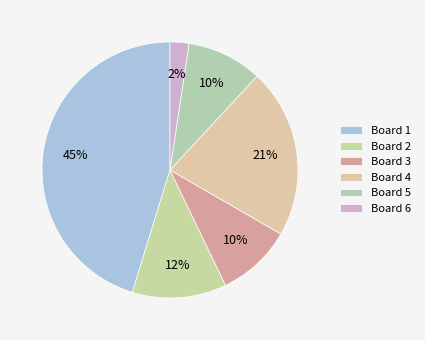

Which category has the biggest portion of the pie?

Board 1